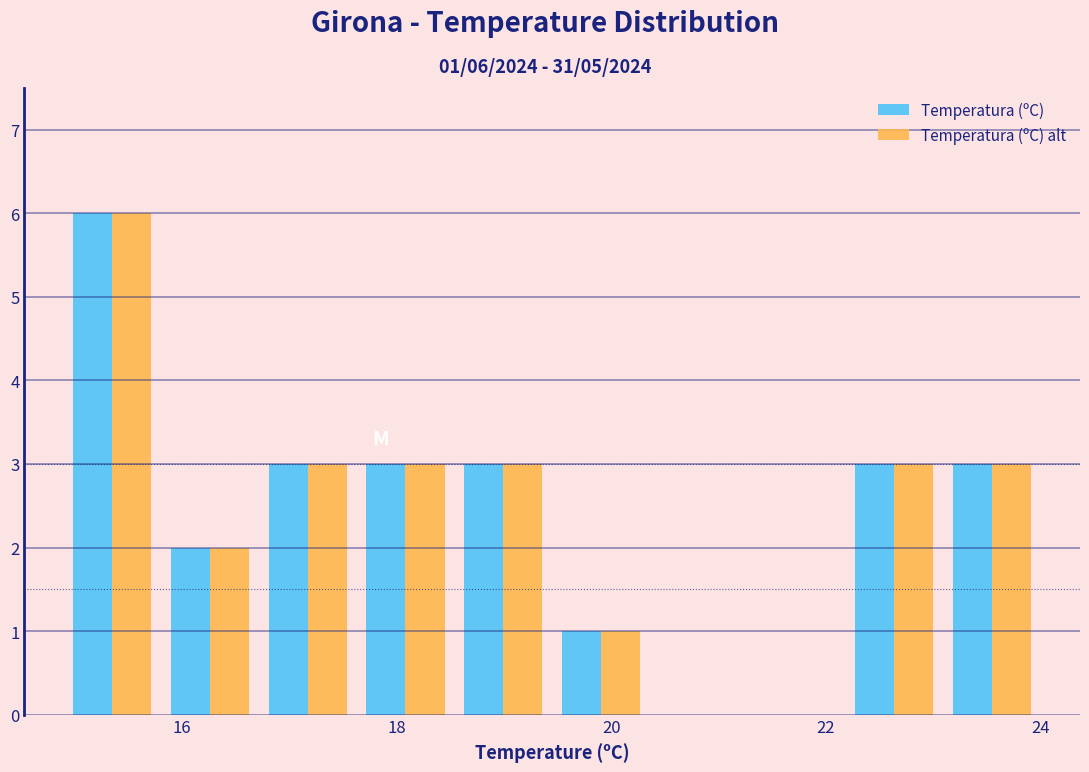

In the Temperatura (ºC) alt series, which range on the x-axis has the tallest bar?

15.0 to 15.8